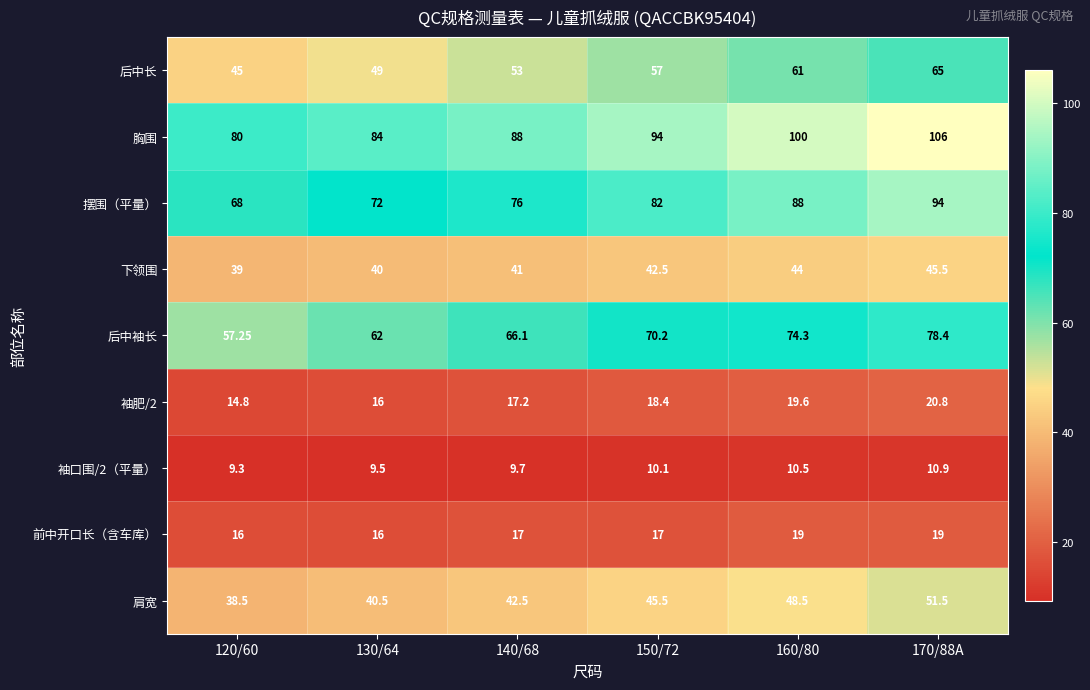

Is the value of 肩宽 at 150/72 greater than the value of 前中开口长（含车库） at 120/60?

Yes